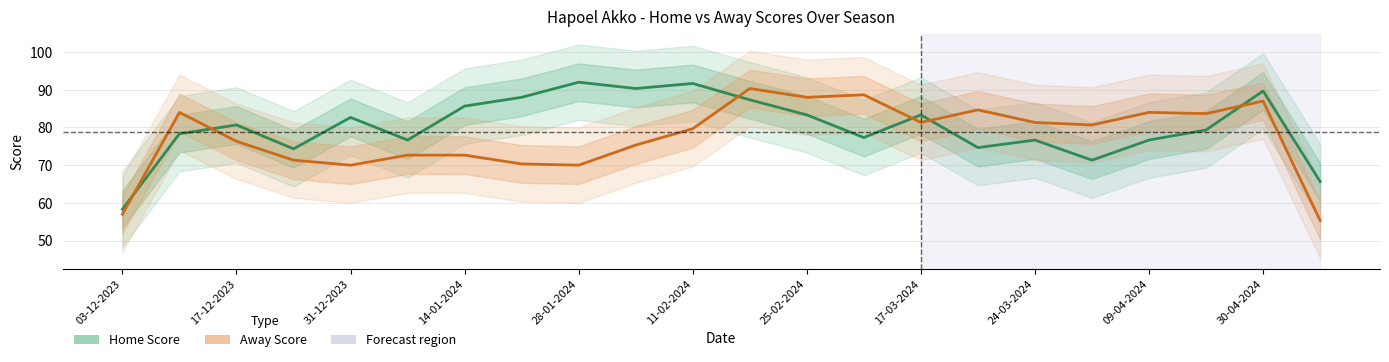

What is the maximum value shown in the chart?

92.0